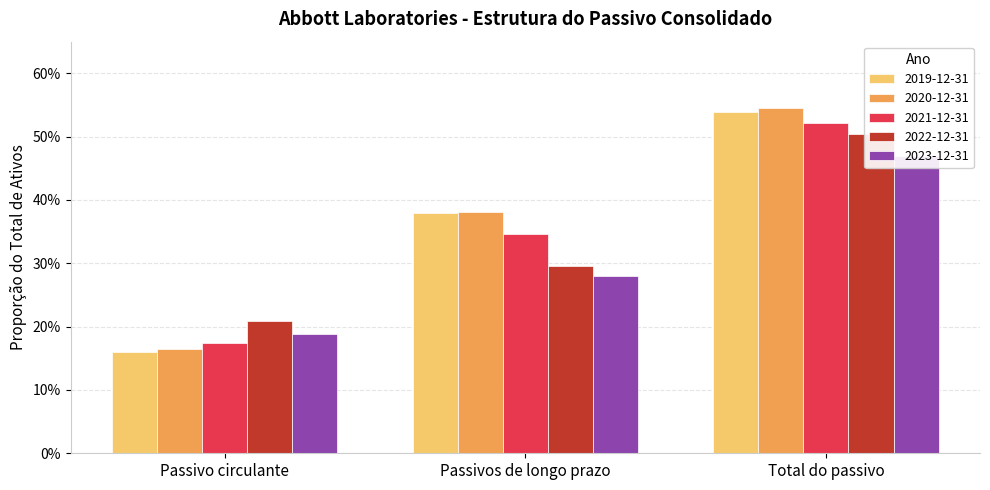

Which has a higher value, Passivo circulante or Passivos de longo prazo?

Passivos de longo prazo